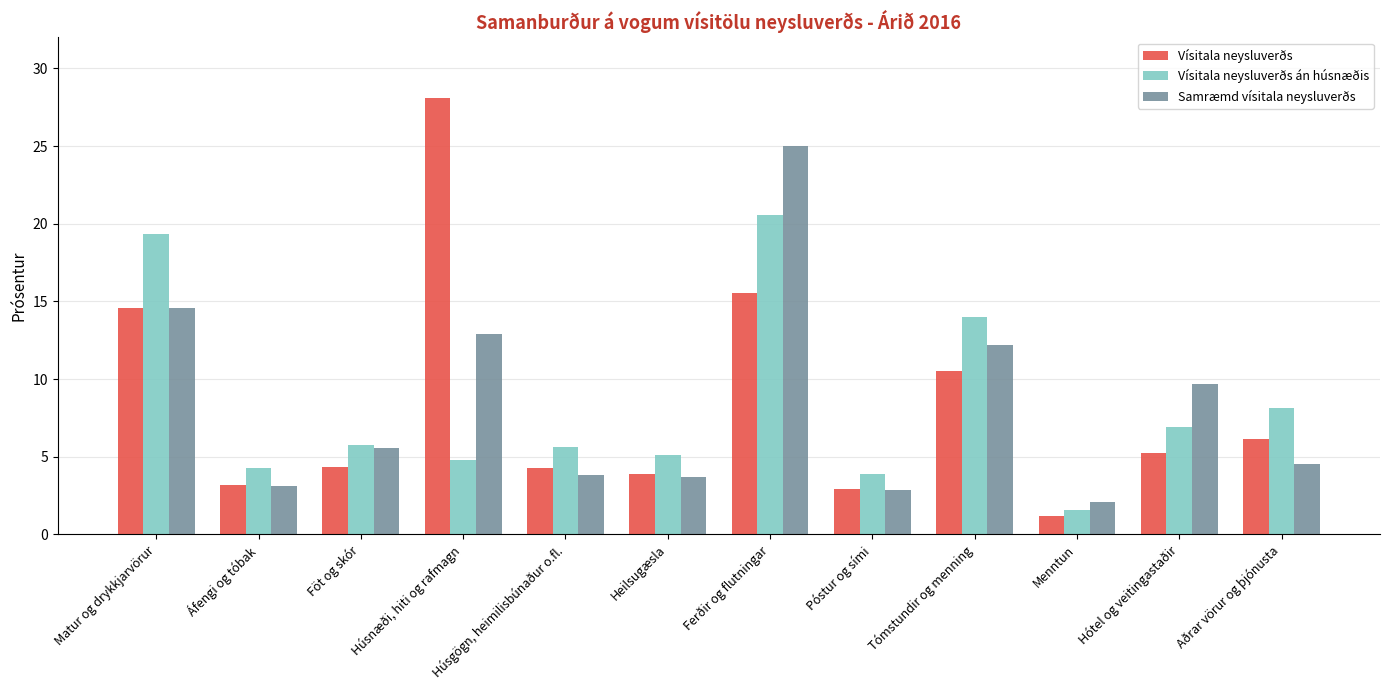

At which category is the sum across all series the highest?

Ferðir og flutningar